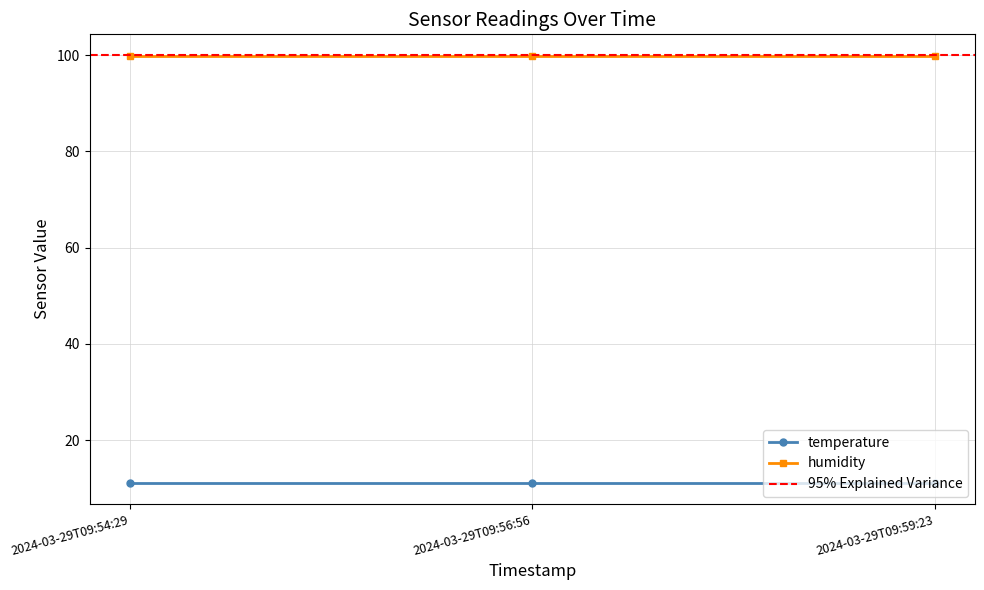

Between 2024-03-29T09:56:56 and 2024-03-29T09:59:23, which series saw the biggest shift?

temperature